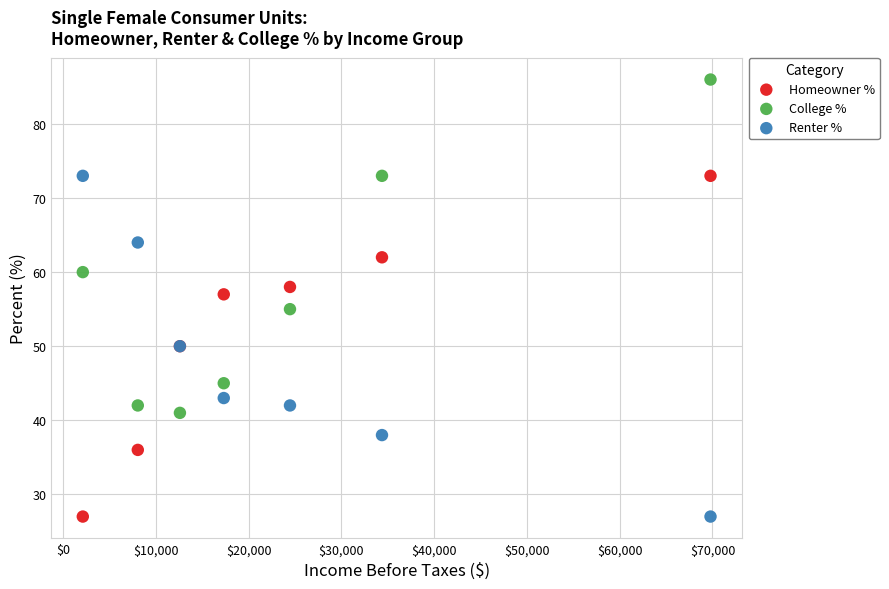

What is the X range (max minus min) for the scatter plot?

67656